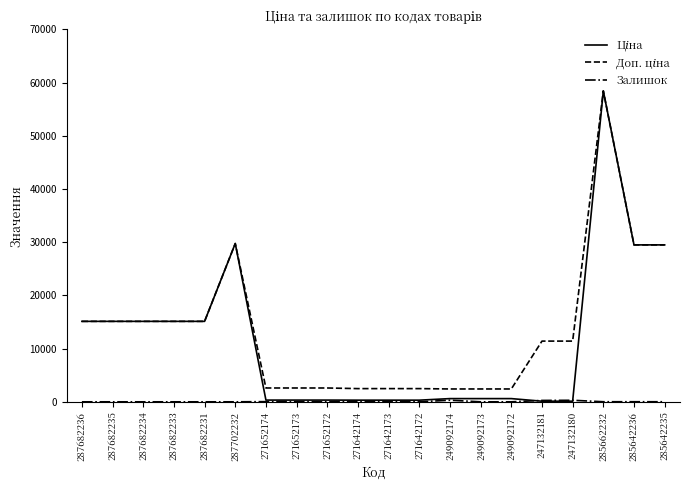

At which category is the sum across all series the highest?

285662232